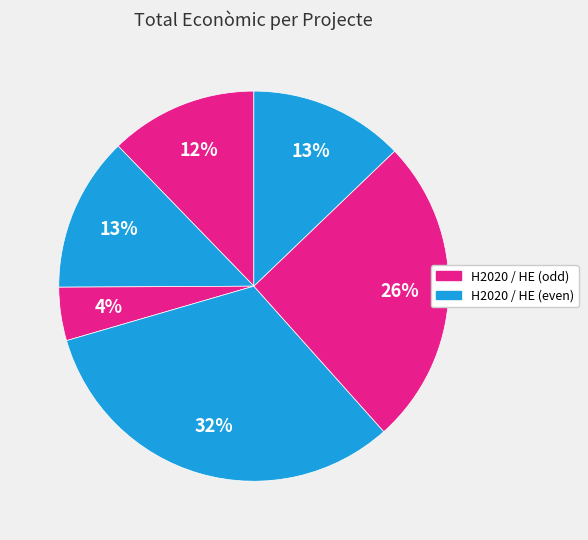

How many segments does this pie chart have?

6